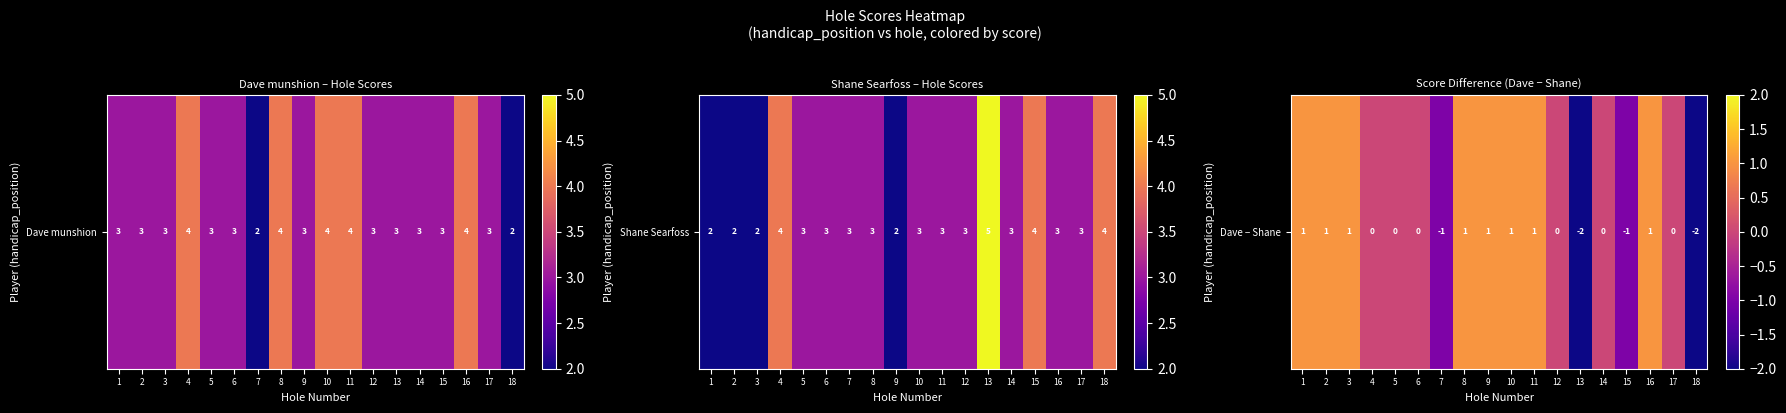

What is the change in value from 3 to 5?

-1